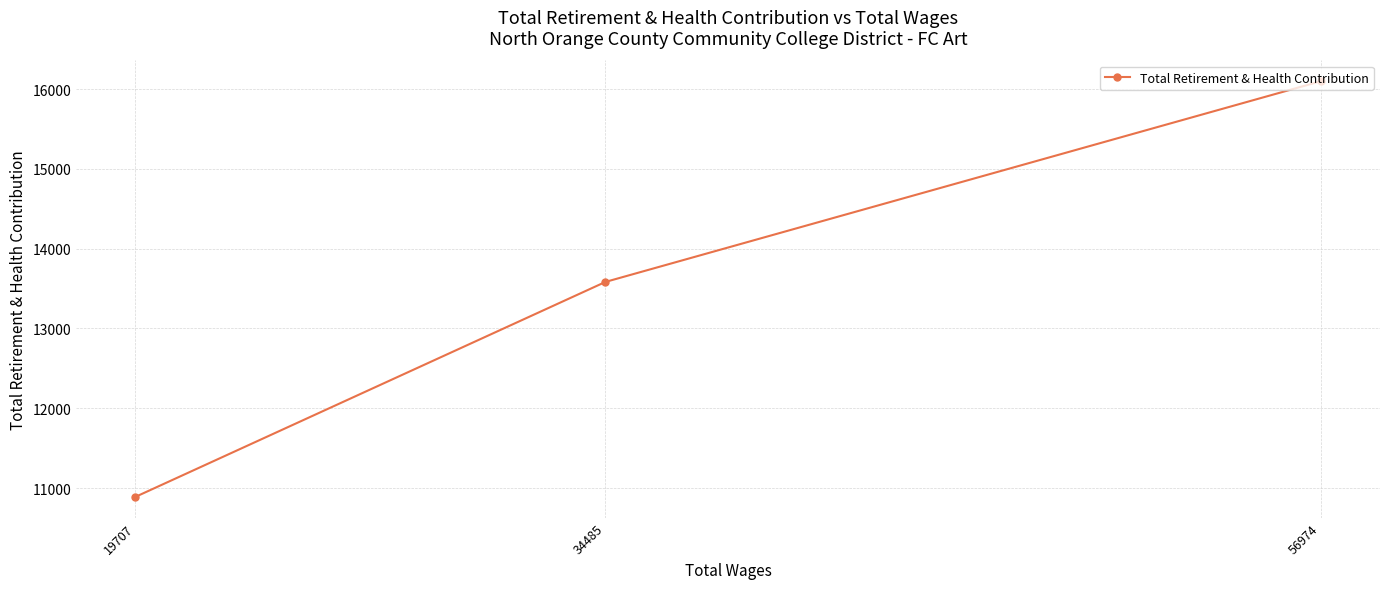

What is the change in value from 56974 to 19707?

-5211